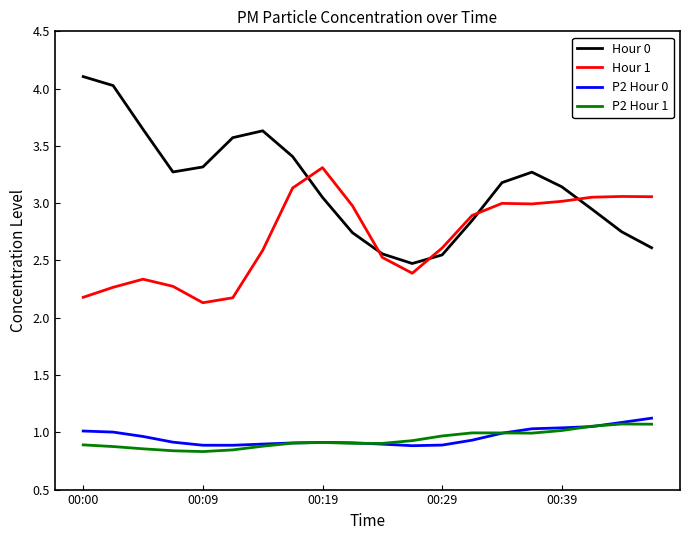

Which series has the widest spread of values?

Hour 0